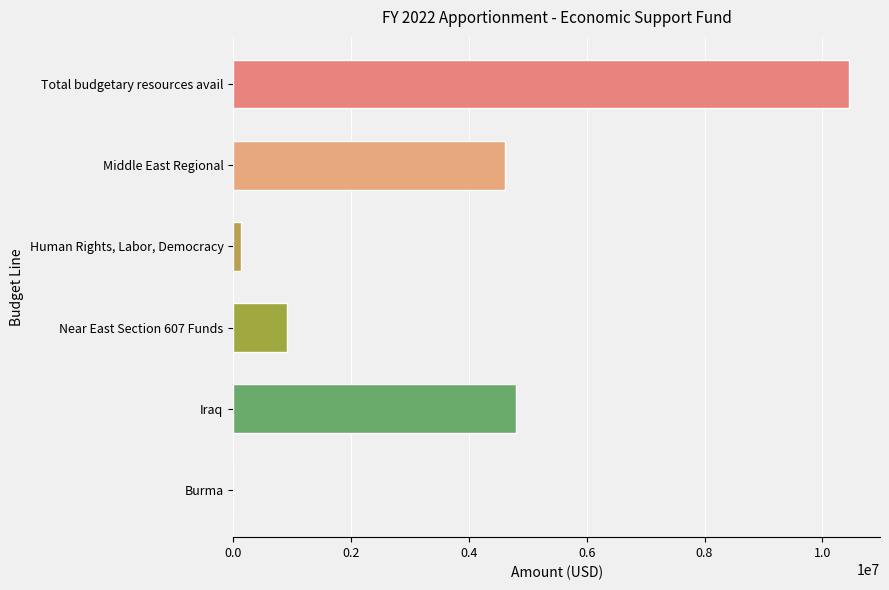

What is the sum of all values?

20911500